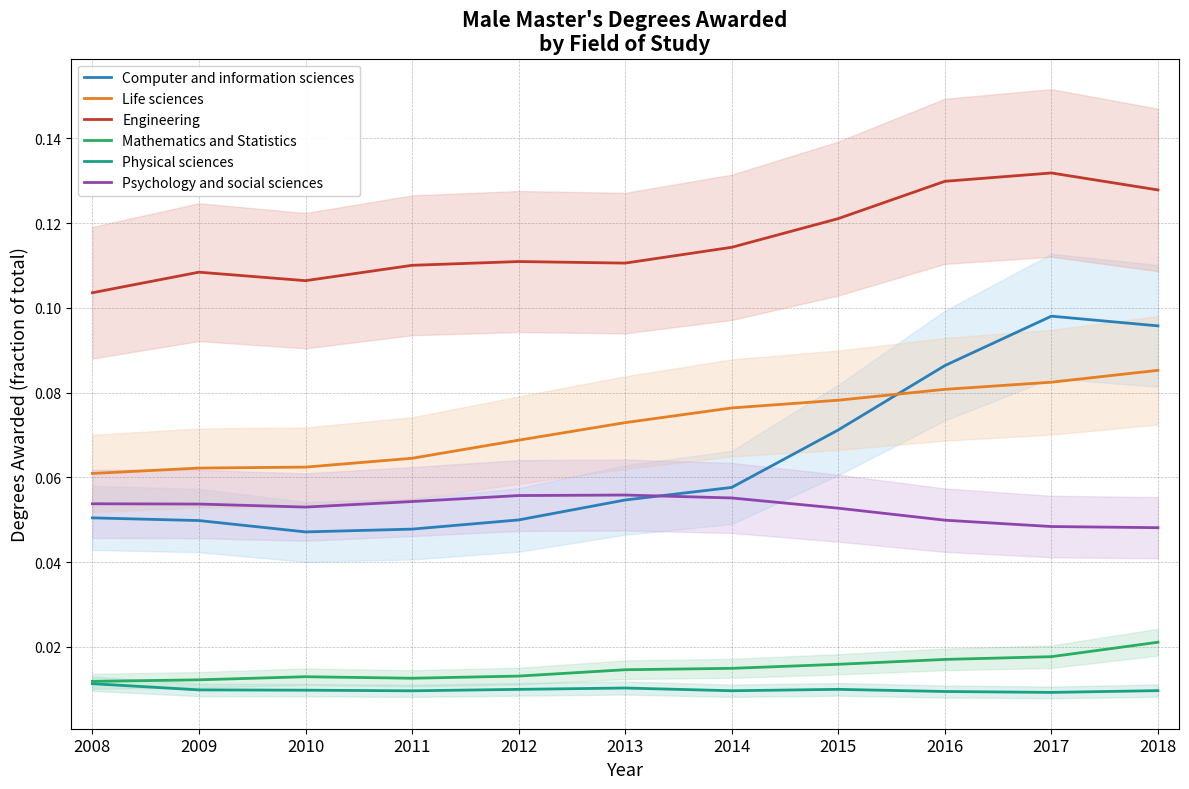

What is the maximum value shown in the chart?

0.1